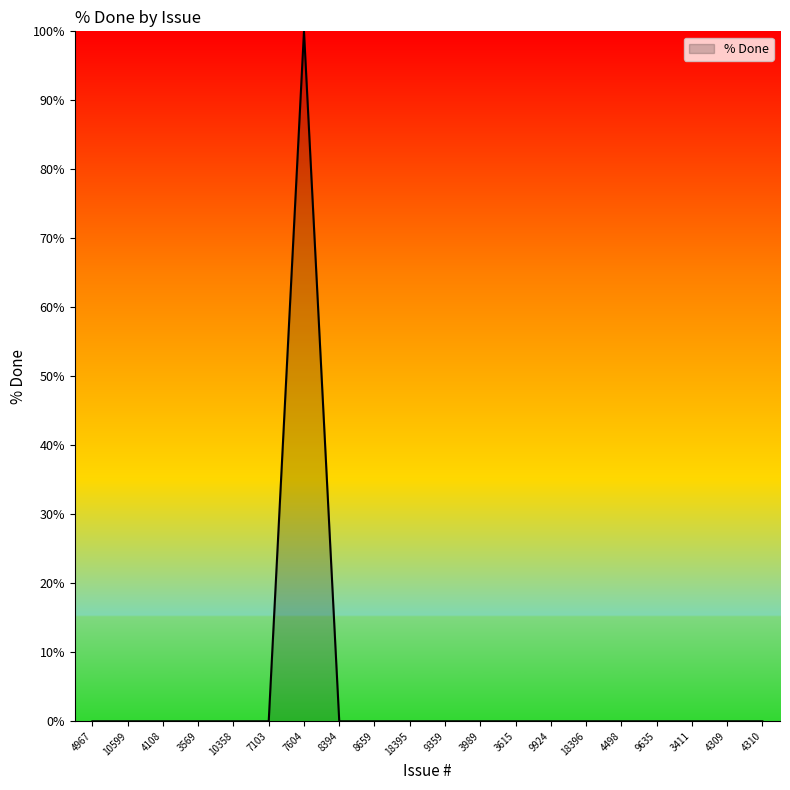

What position from the left is 18395?

10